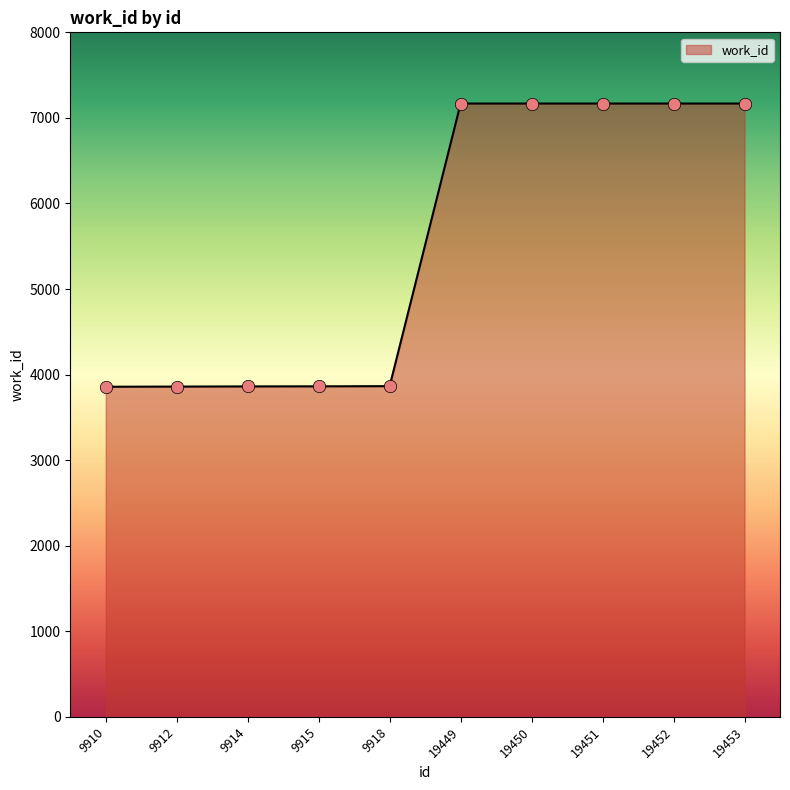

What is the change in value from 9910 to 19451?

+3310